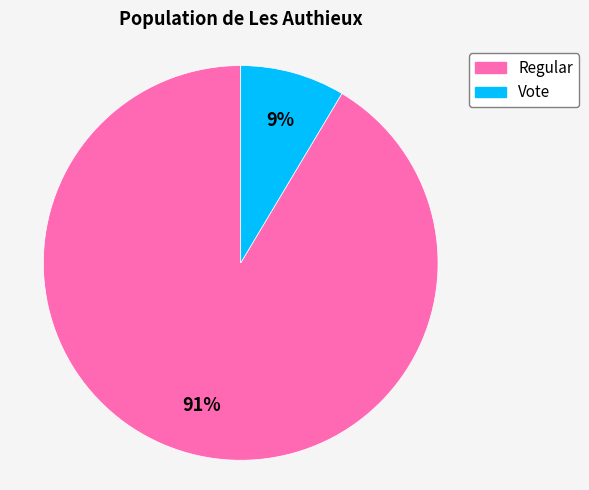

The Regular slice represents 99% of the pie. True or false?

False